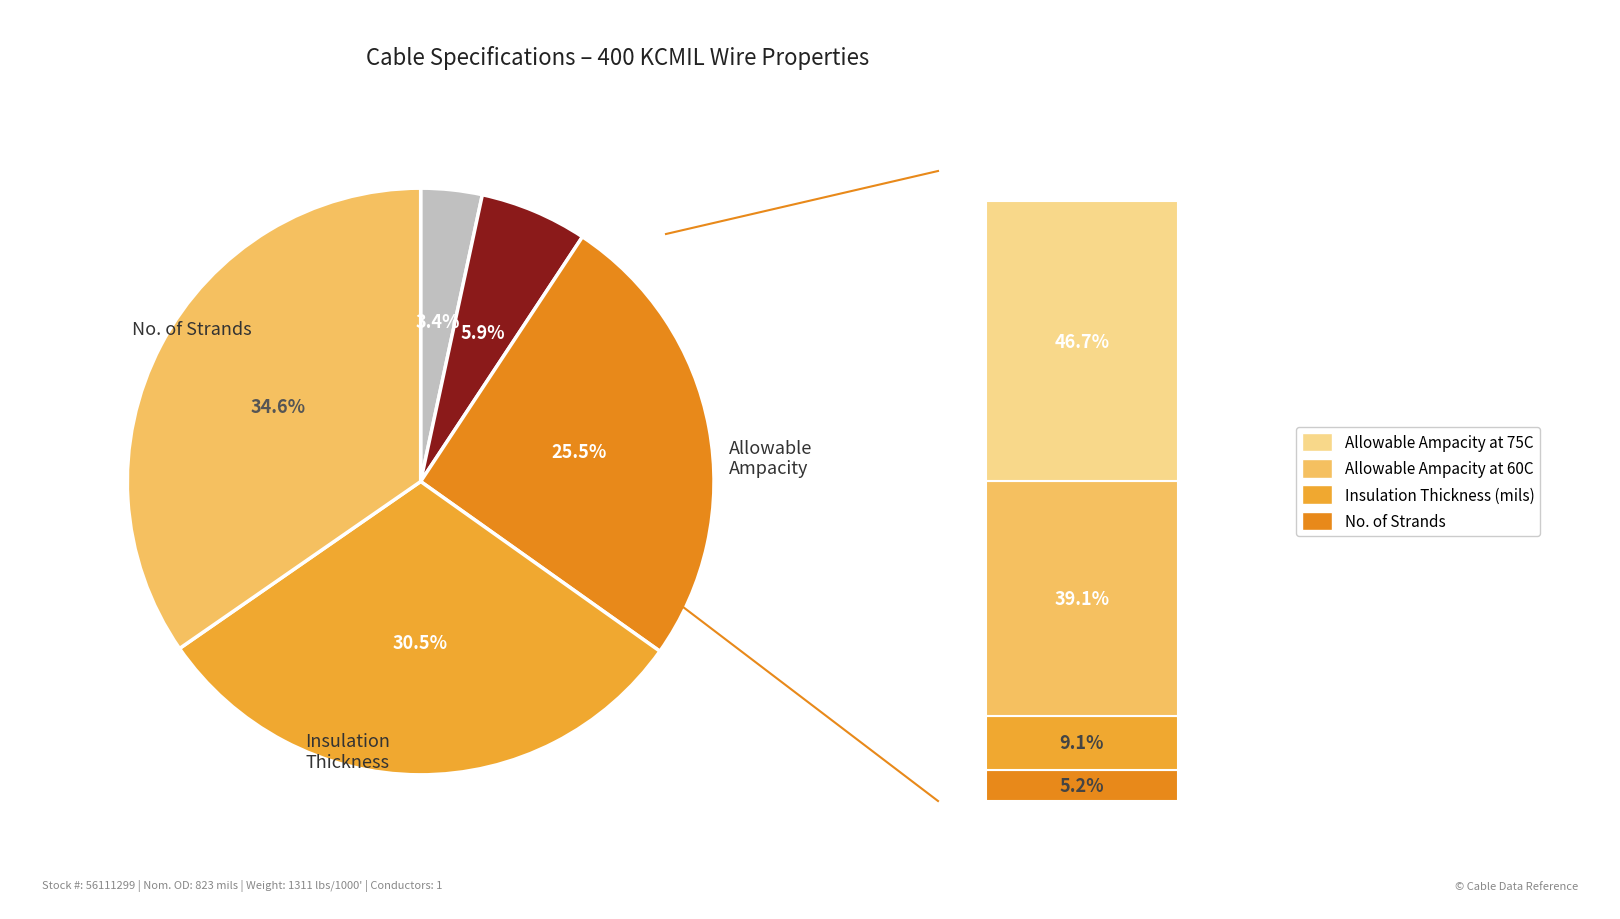

How many slices are in this pie chart?

5